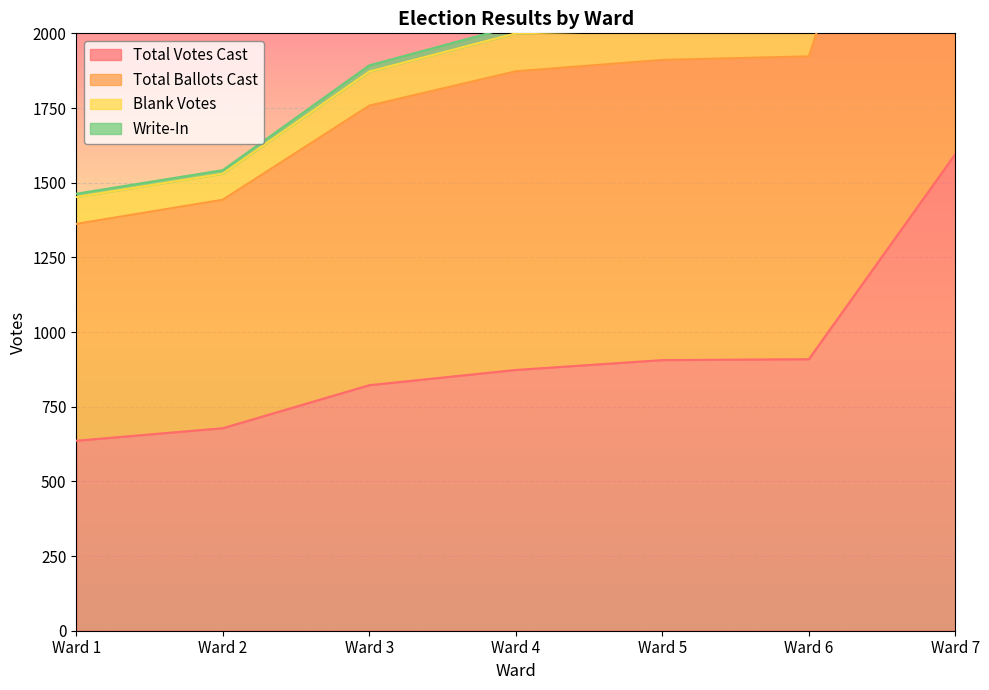

At which category does the chart reach its minimum across all series?

Ward 1